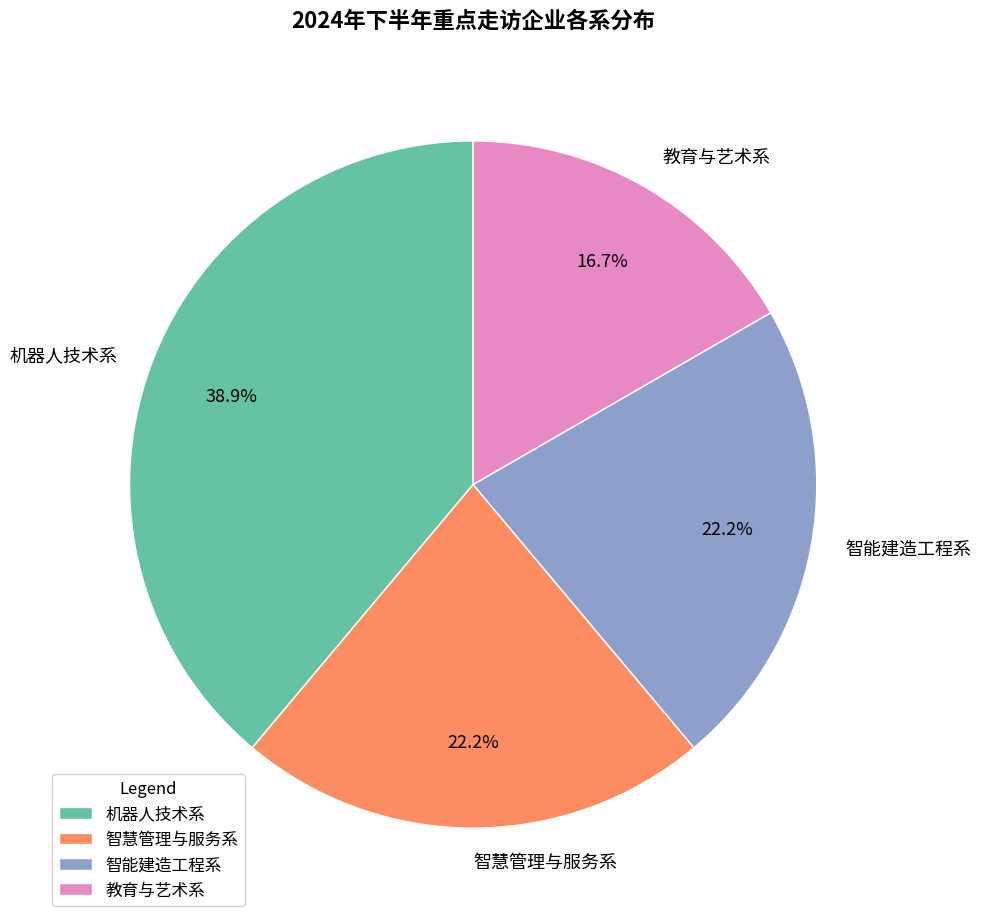

To the nearest percent, what portion does 智慧管理与服务系 represent?

22%